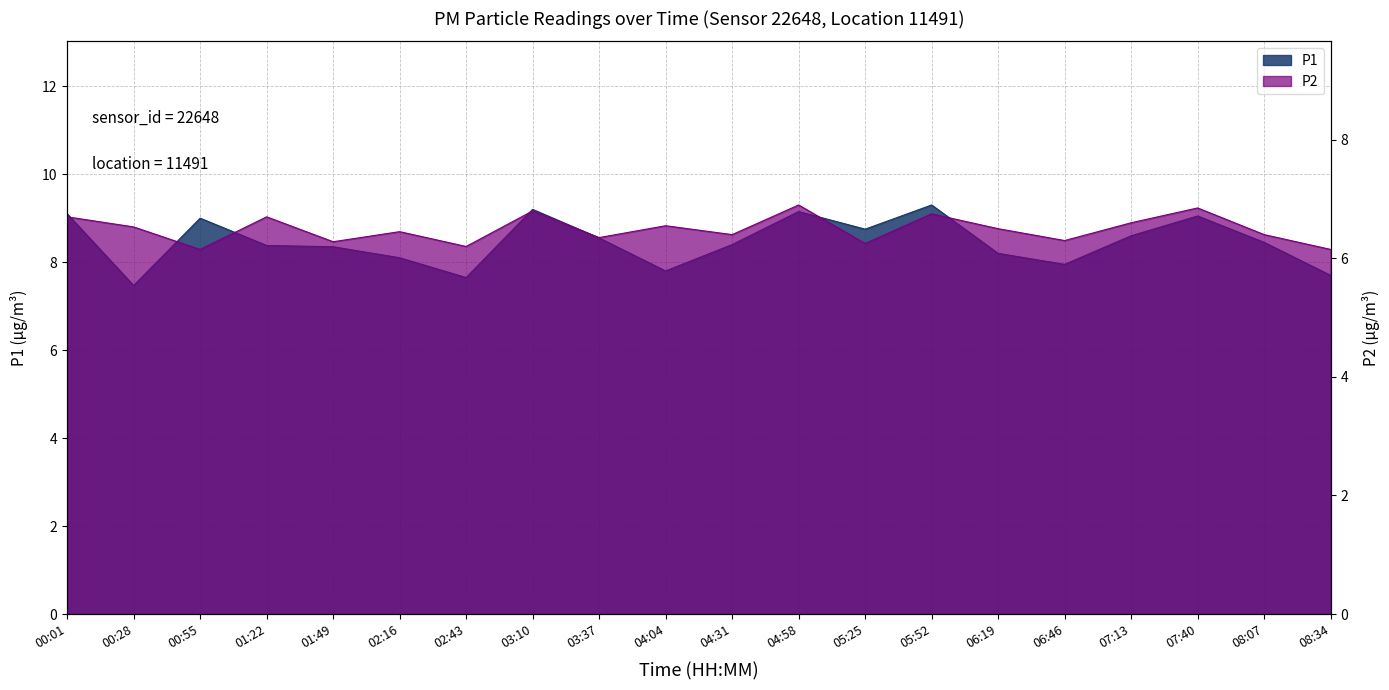

Reading left to right, list all the values displayed in this chart.

P1: 9.1	7.5	9.0	8.4	8.3	8.1	7.7	9.2	8.6	7.8	8.4	9.2	8.8	9.3	8.2	8.0	8.6	9.1	8.4	7.7
P2: 6.7	6.5	6.2	6.7	6.3	6.5	6.2	6.8	6.3	6.5	6.4	6.9	6.2	6.8	6.5	6.3	6.6	6.8	6.4	6.2